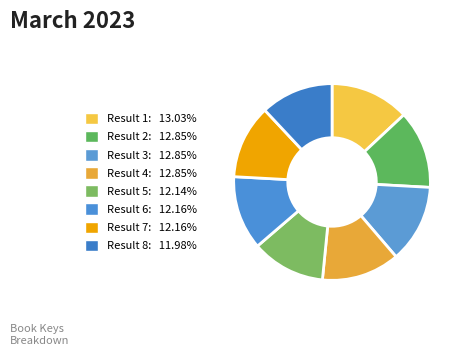

To the nearest percent, what is the combined percentage of Result 7 and Result 1?

25%